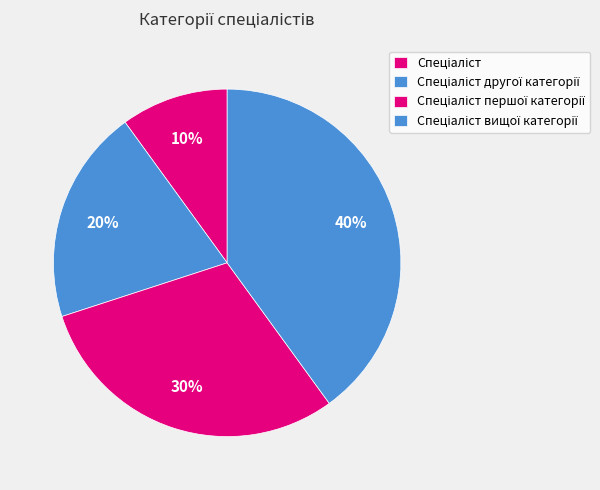

To the nearest percent, what is the difference between the Спеціаліст першої категорії and Спеціаліст вищої категорії slice percentages?

10%